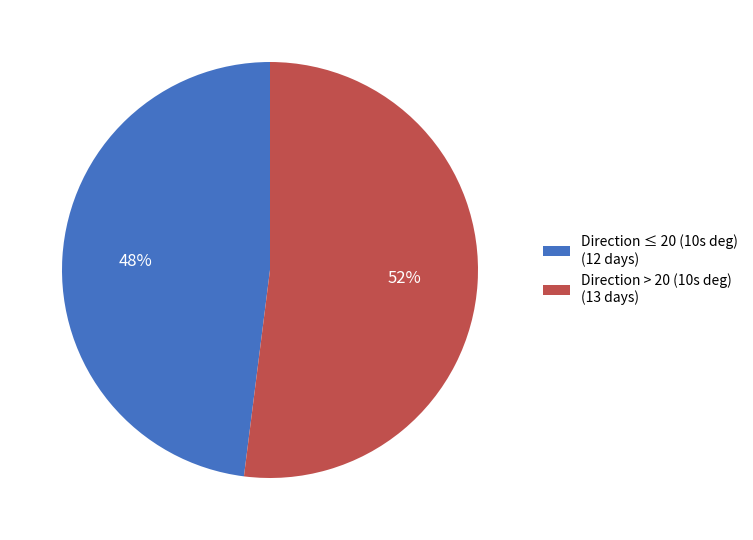

How many segments does this pie chart have?

2